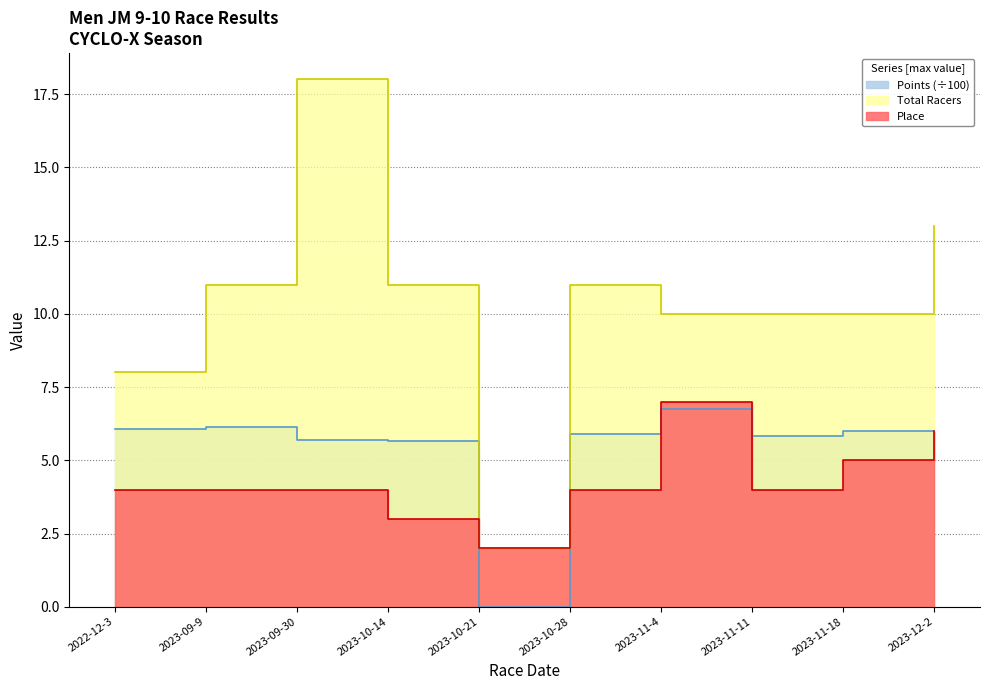

Reading left to right, transcribe all the data shown in this chart.

Place: 4.0	4.0	4.0	3.0	2.0	4.0	7.0	4.0	5.0	6.0
Total Racers: 8.0	11.0	18.0	11.0	2.0	11.0	10.0	10.0	10.0	13.0
Points: 6.1	6.1	5.7	5.7	0.0	5.9	6.8	5.8	6.0	6.0